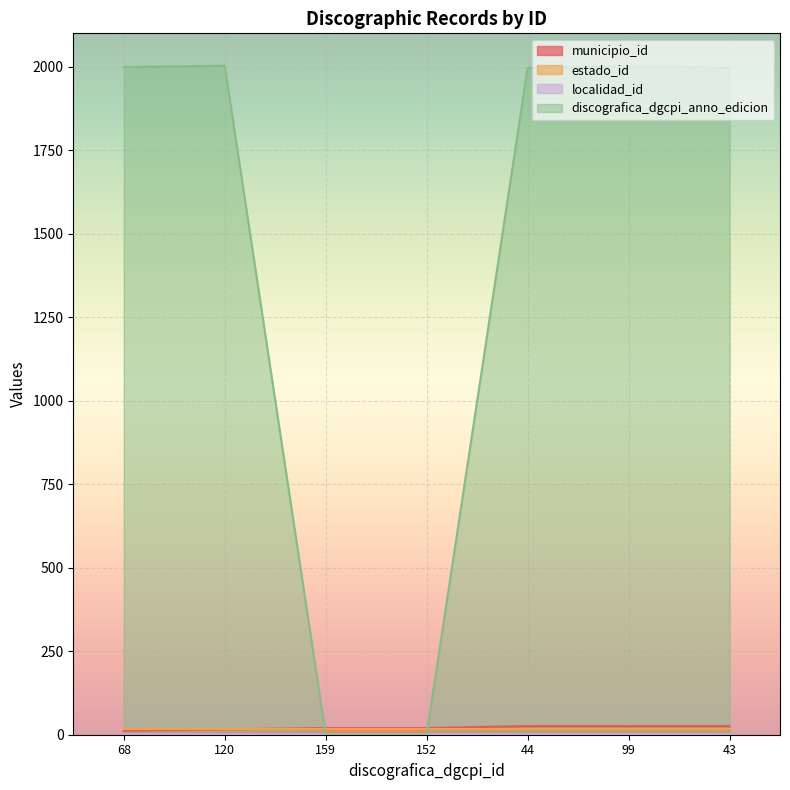

What is the value of the municipio_id point at the 1st from the left?

12